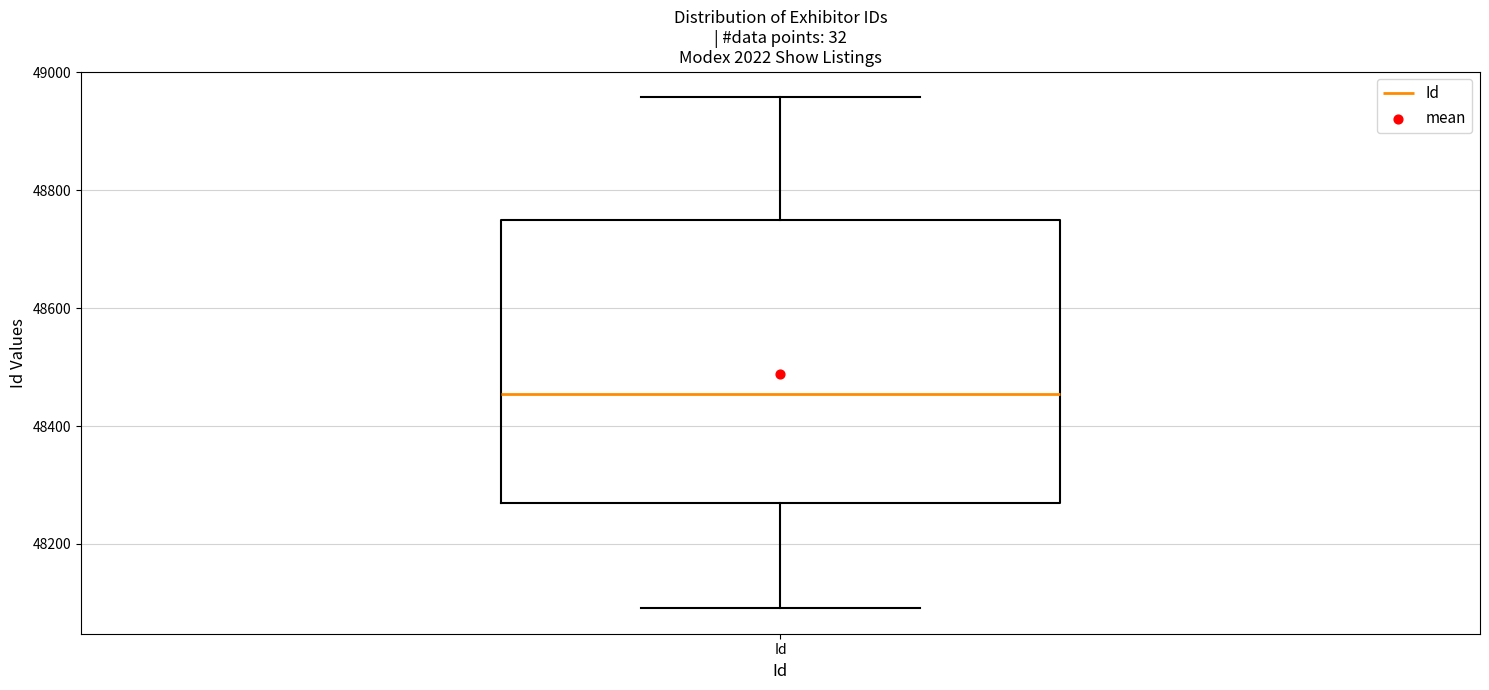

Read this box plot against the y-axis: the position of the median line, the range covered by the box, and the ends of both whiskers. The values are not printed on the chart, so give them approximately, as read against the axis.

median 48460, box 48280 to 48760, whiskers 48100 to 48960